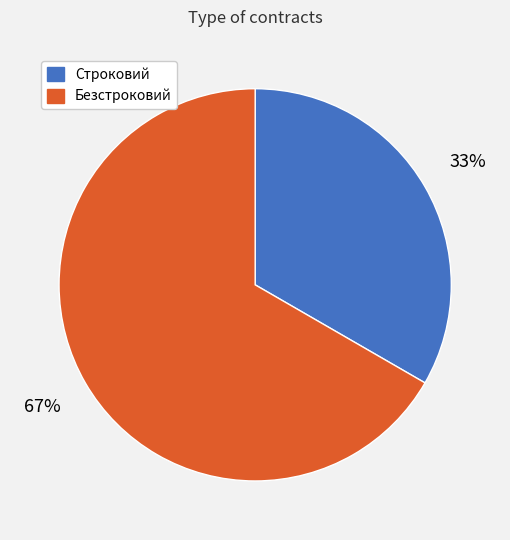

What is the majority slice?

Безстроковий